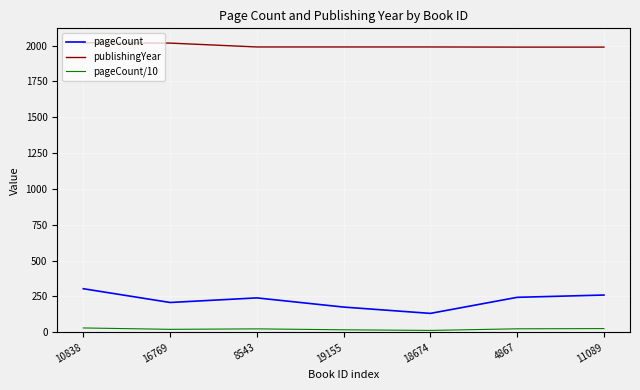

Which series has the largest total across all categories?

publishingYear